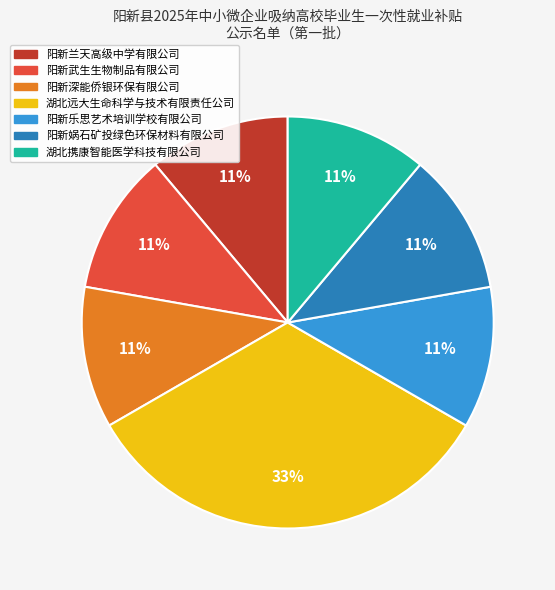

To the nearest percent, what is the difference between the largest and smallest slice percentages?

22%